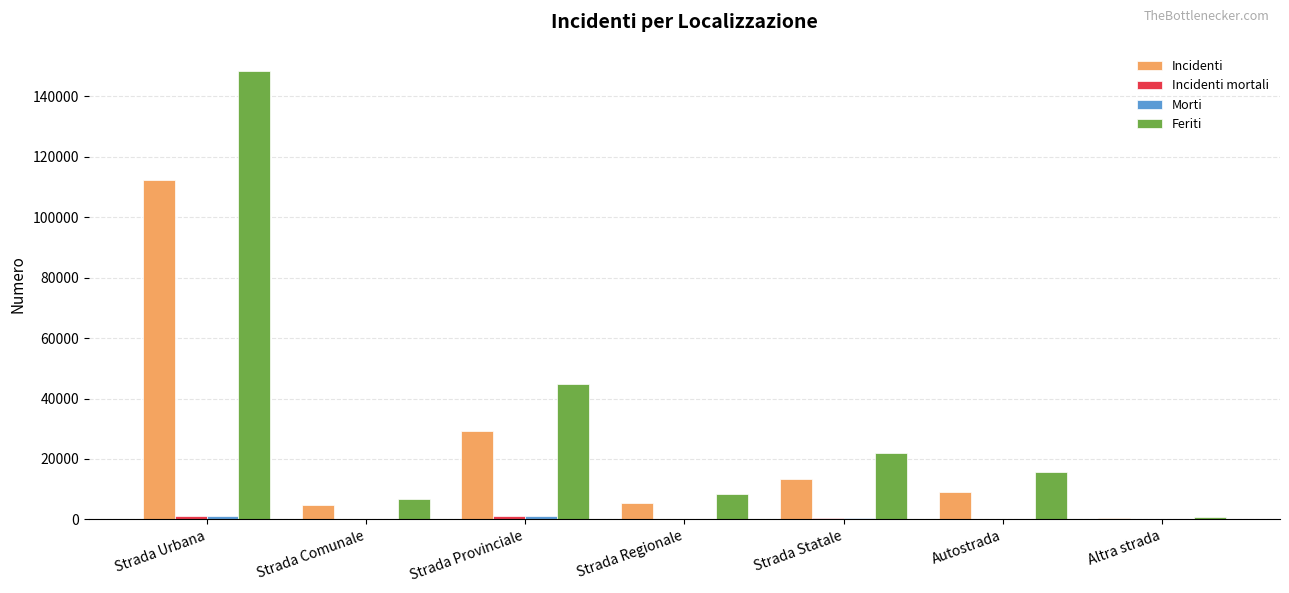

Count the number of categories in the chart.

7